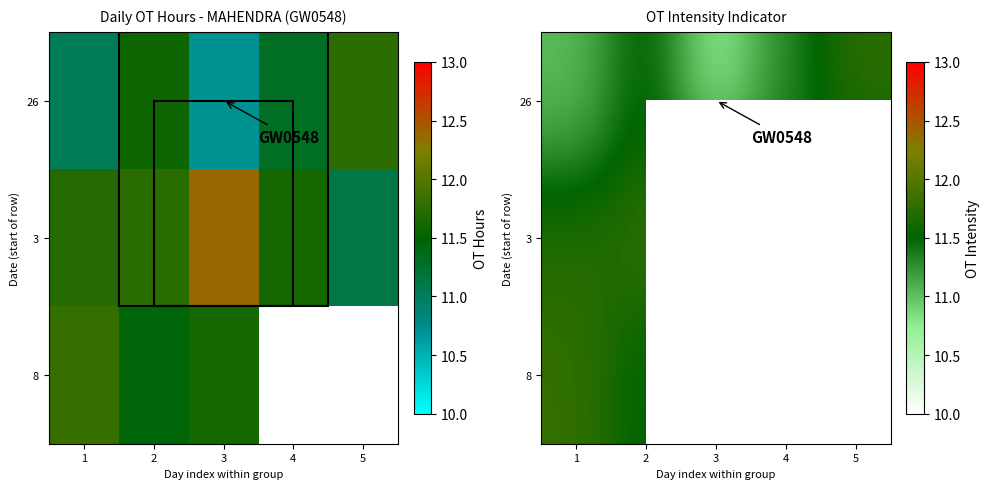

What is the sum of the 3 values at 5 and 3?

23.5